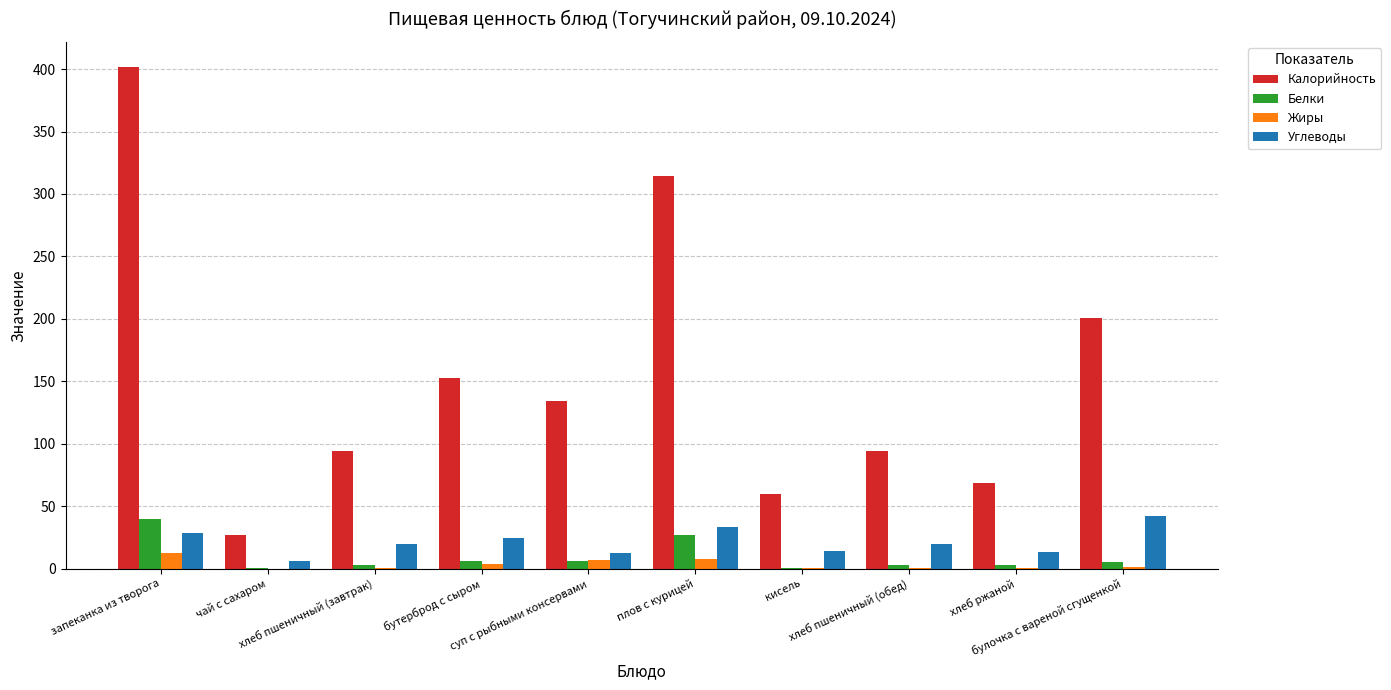

What are all the series names shown in the legend?

Калорийность, Белки, Жиры, Углеводы